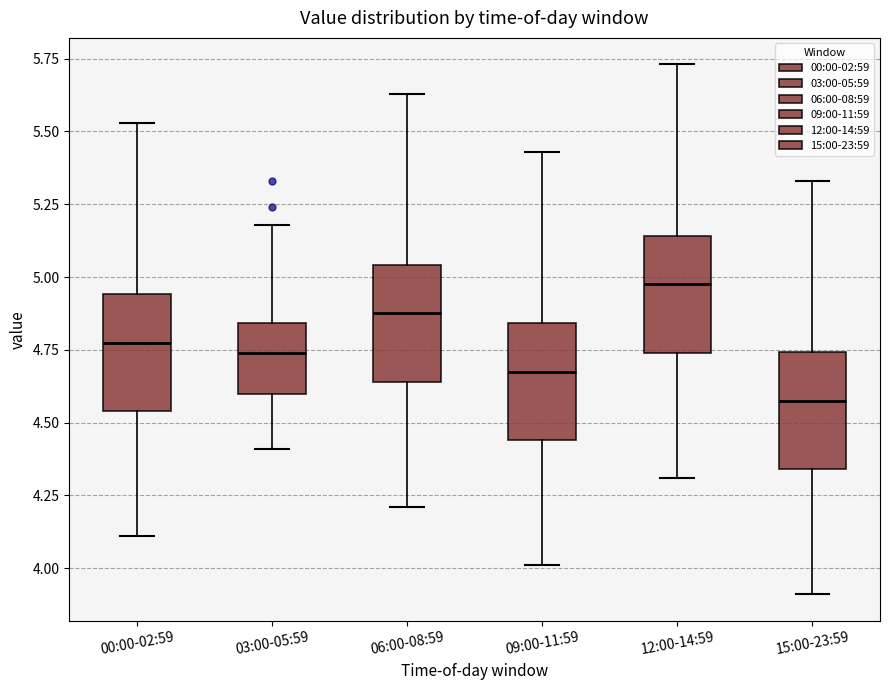

Where is the lower edge of the box for 06:00-08:59 on the y-axis? The values are not printed on the chart, so give them approximately, as read against the axis.

4.65